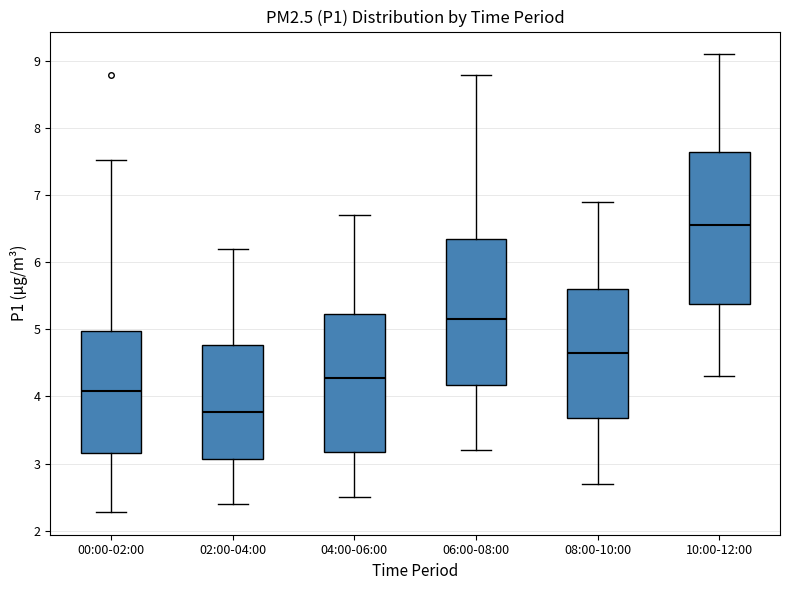

Reading left to right, transcribe this box plot: for each box, give where its median line is, the range the box spans, and where its two whiskers end, as read against the y-axis. The values are not printed on the chart, so give them approximately, as read against the axis.

00:00-02:00: median 4.1, box 3.2 to 5.0, whiskers 2.3 to 7.5
02:00-04:00: median 3.8, box 3.1 to 4.8, whiskers 2.4 to 6.2
04:00-06:00: median 4.3, box 3.2 to 5.2, whiskers 2.5 to 6.7
06:00-08:00: median 5.2, box 4.2 to 6.4, whiskers 3.2 to 8.8
08:00-10:00: median 4.7, box 3.7 to 5.6, whiskers 2.7 to 6.9
10:00-12:00: median 6.6, box 5.4 to 7.7, whiskers 4.3 to 9.1